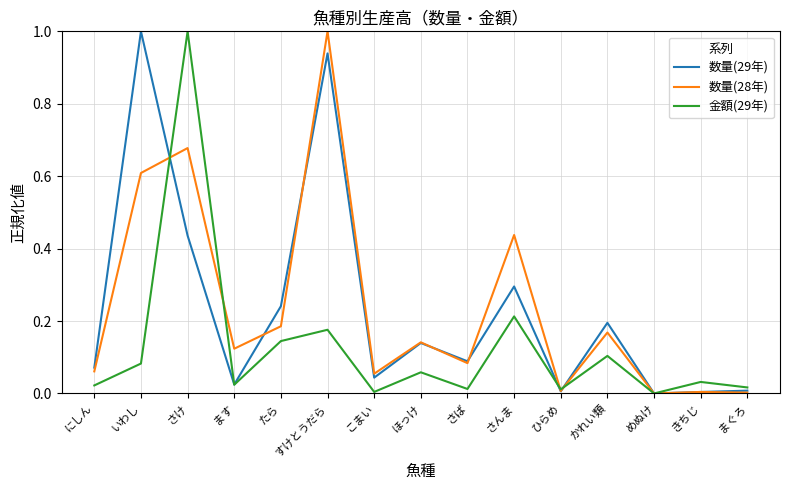

True or false: 数量(29年) has a value of 0.0 at めぬけ.

True